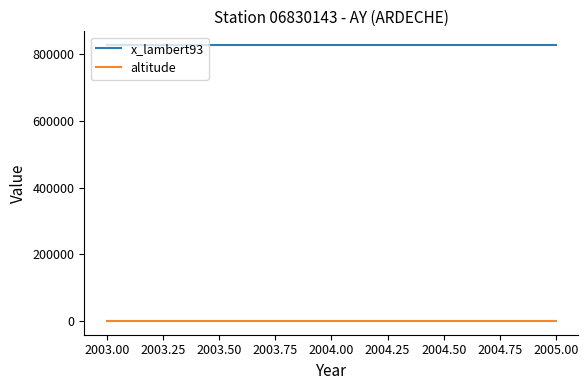

At 2003.00, list the series in order from smallest to largest.

altitude, x_lambert93